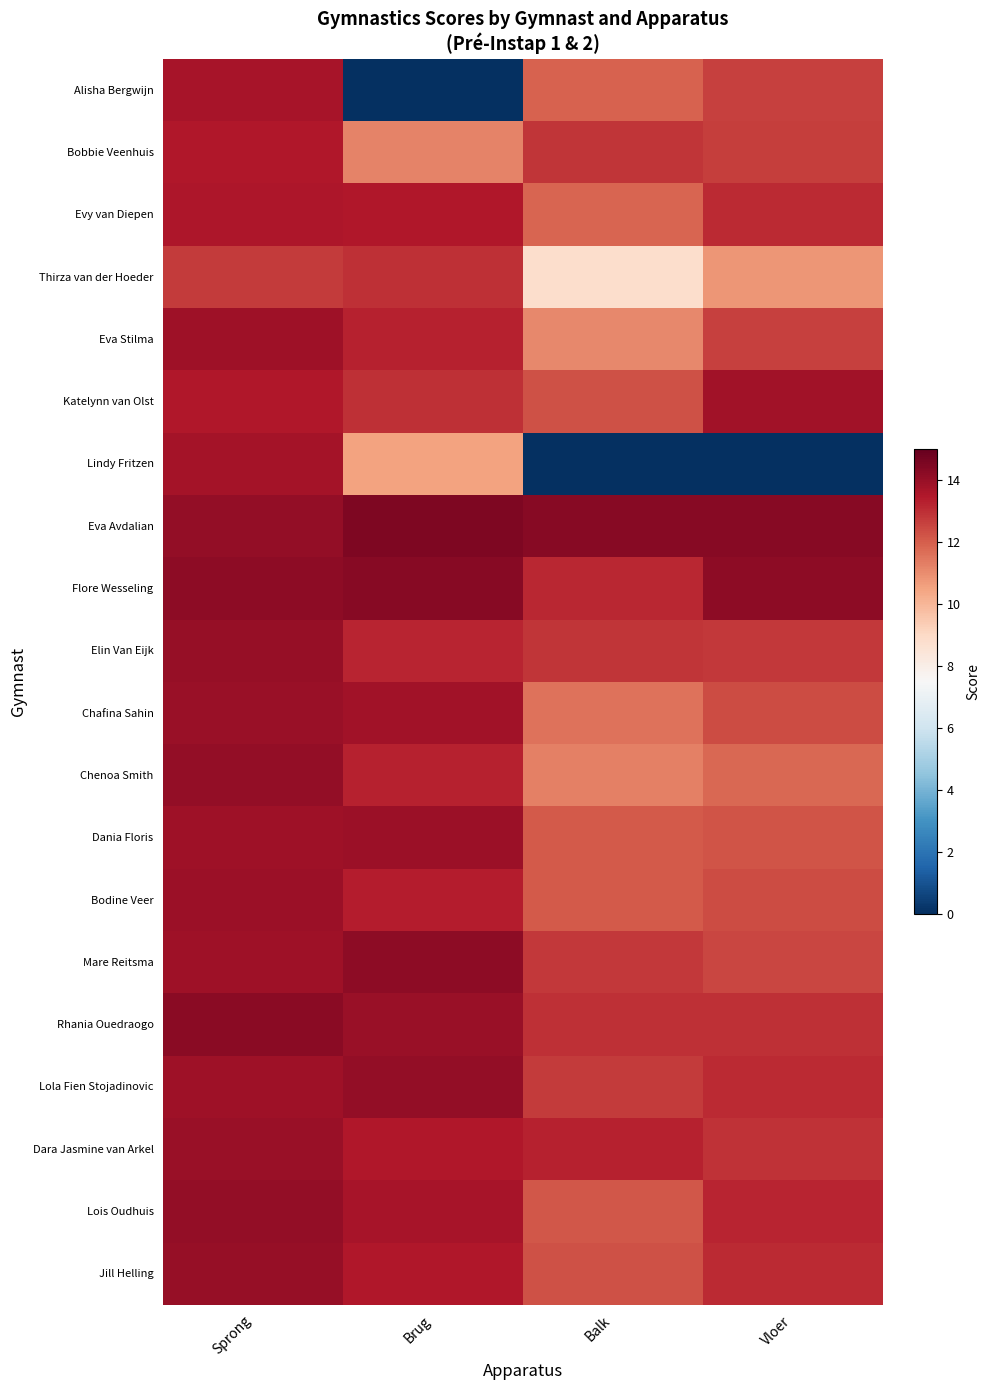

Which series has the largest range (max minus min)?

Lindy Fritzen